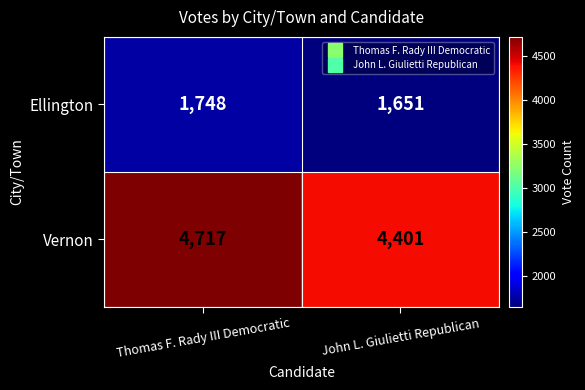

Rank the series by their maximum value, from lowest to highest.

Ellington, Vernon